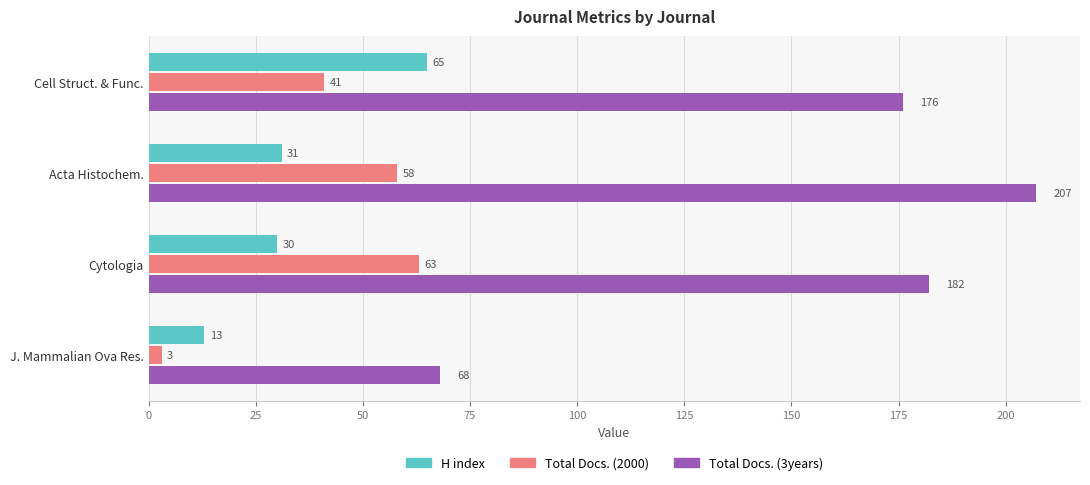

At how many categories does at least one series exceed 18?

4